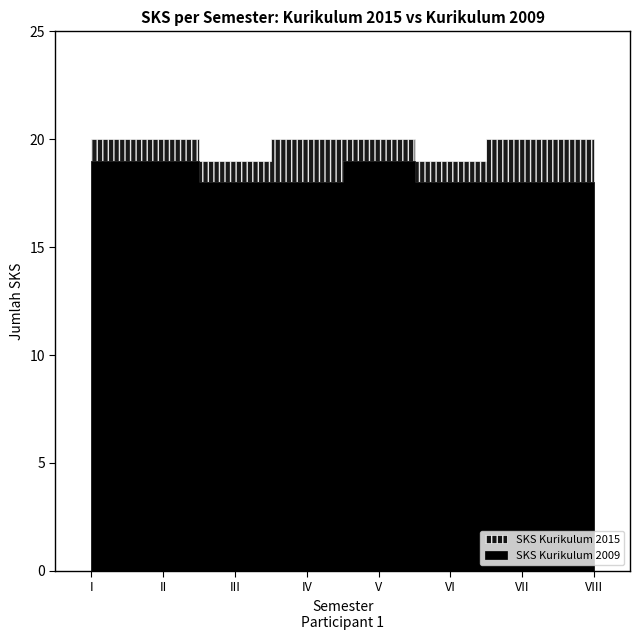

Does the chart display data point markers on the line(s)?

No